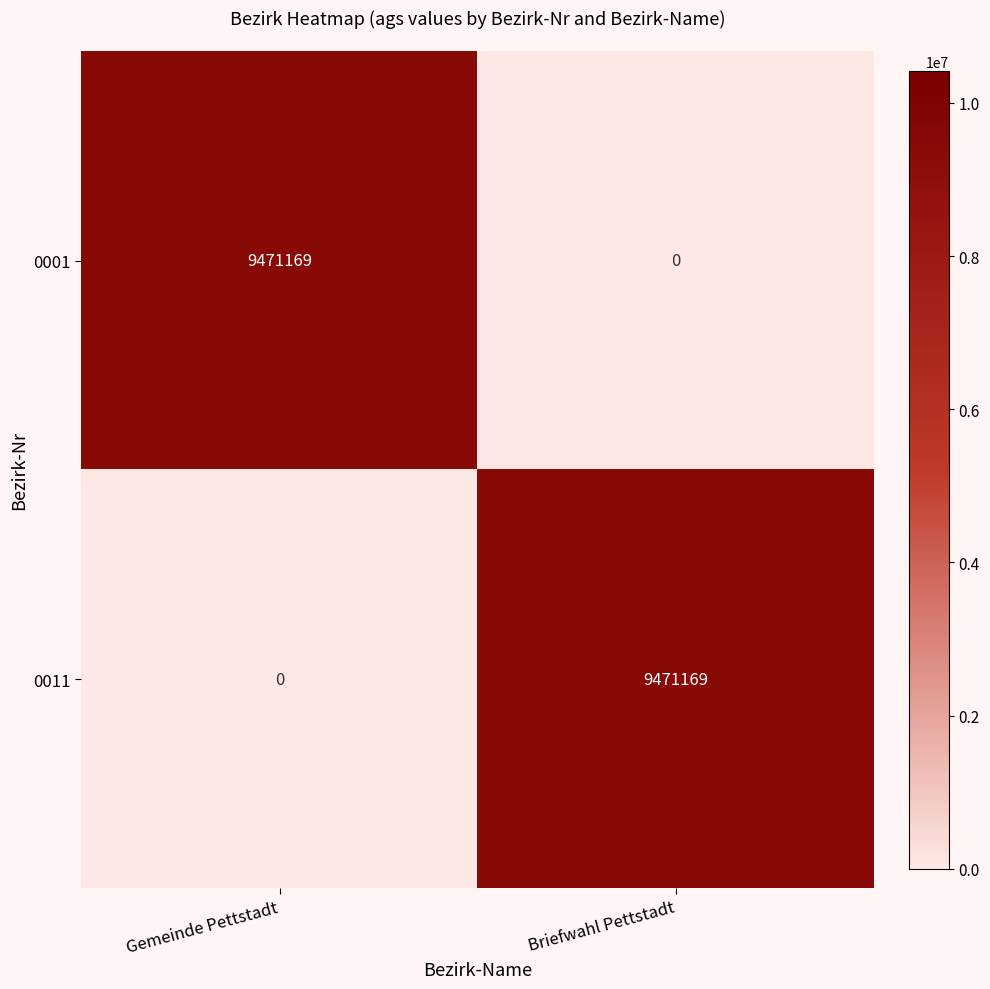

What is the total value across all series at Gemeinde Pettstadt?

9471169